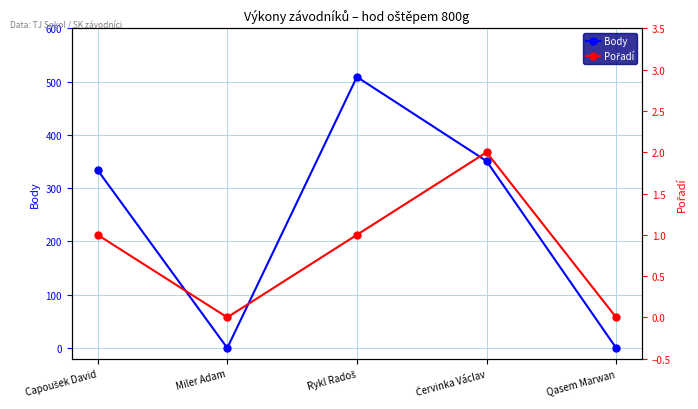

Where is Pořadí nearest to the value 1?

Capoušek David